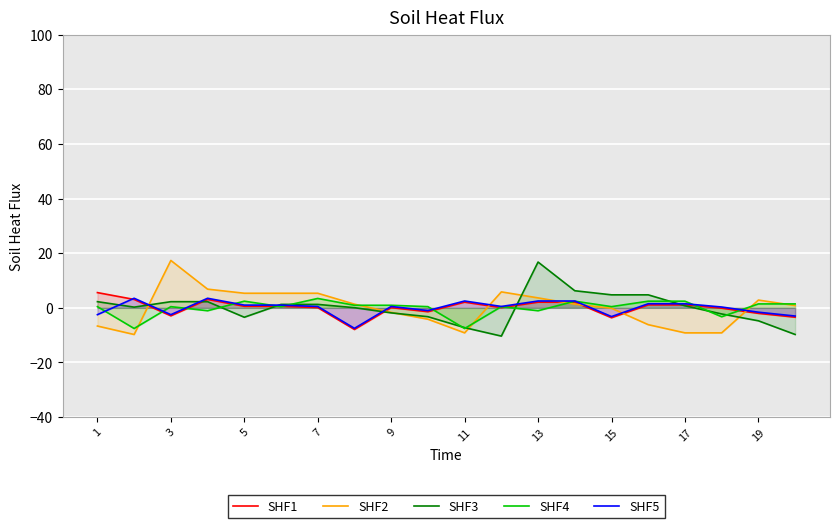

What is the highest value of the SHF2 series?

17.3